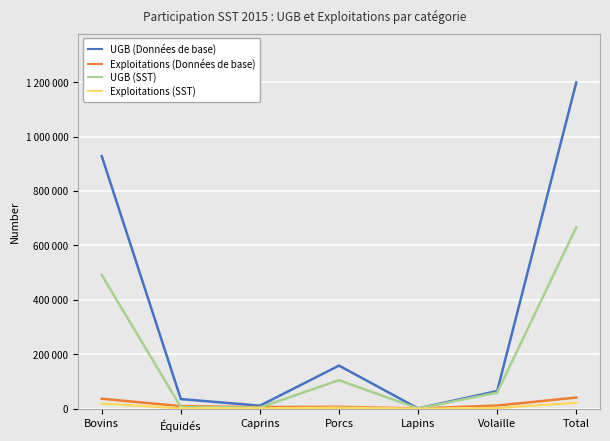

What is the sum of the UGB (SST) values at Total and Équidés?

672683